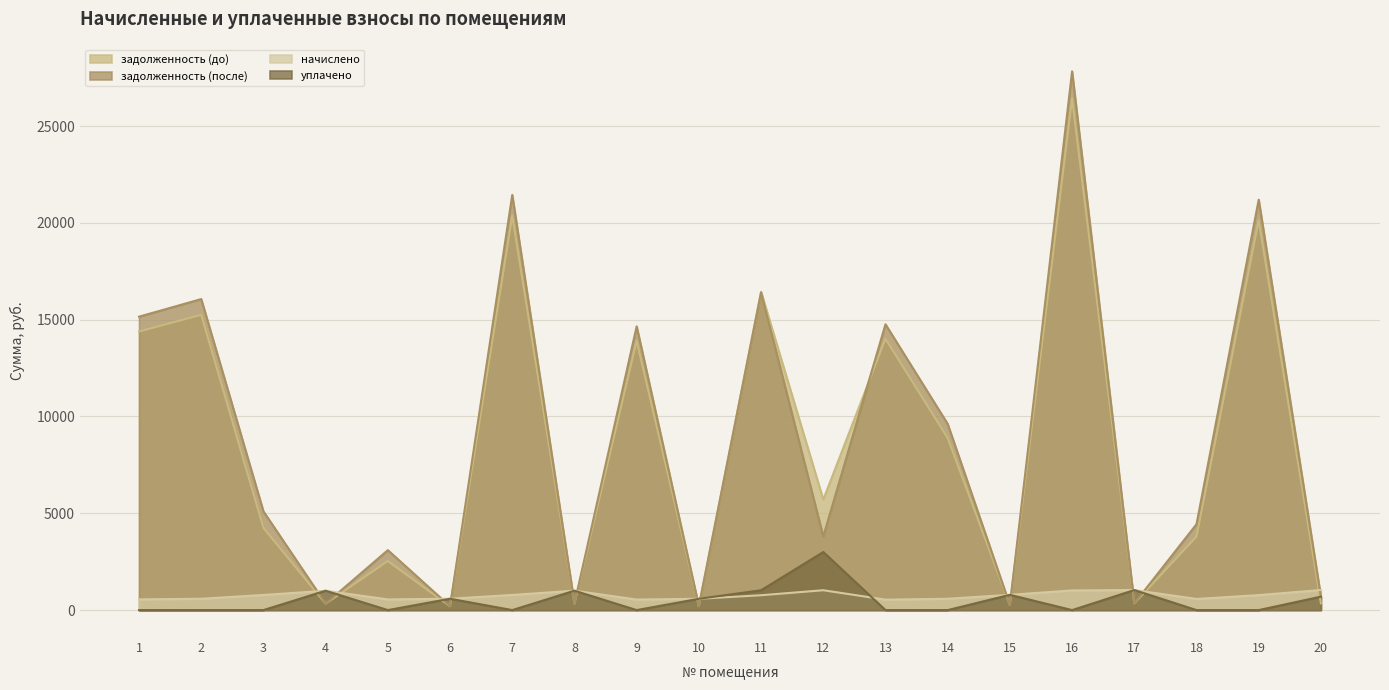

The value of уплачено at 19 is 0.0. True or false?

True